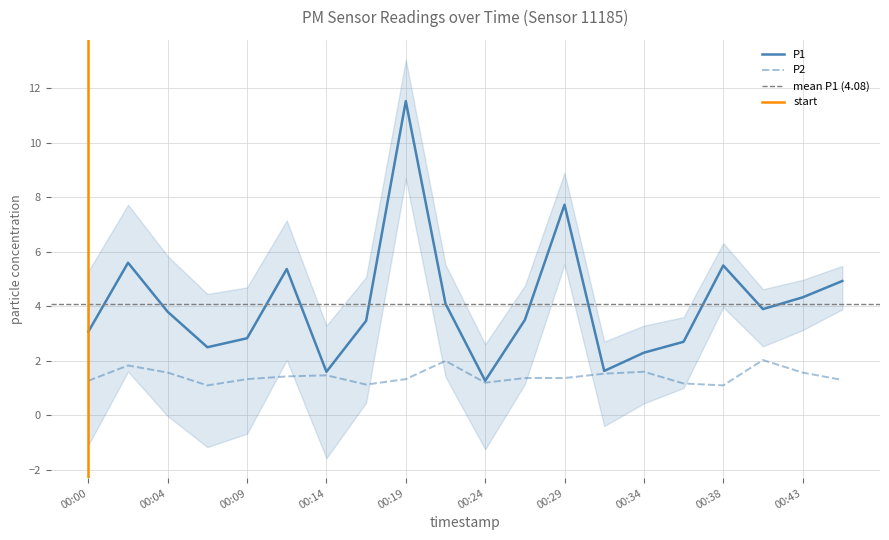

At which category does P1 reach its first local peak?

00:02